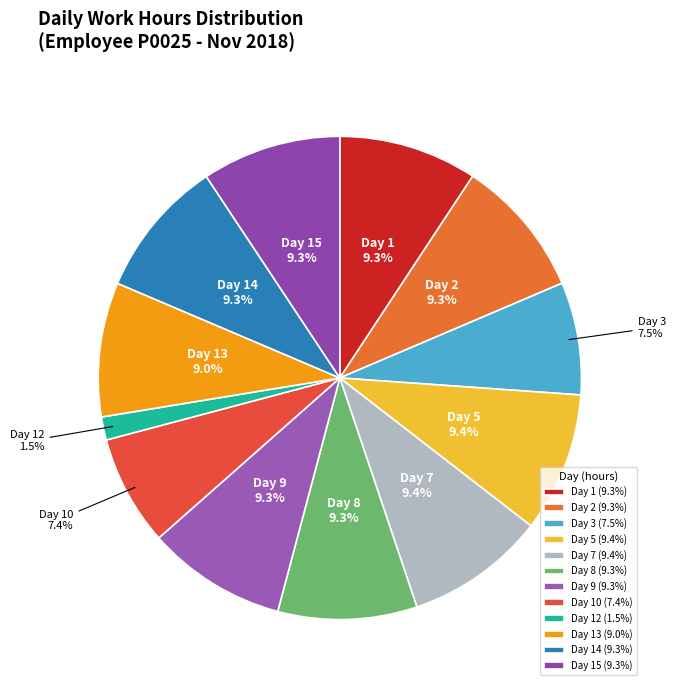

Is there any slice that represents more than half of the pie?

No